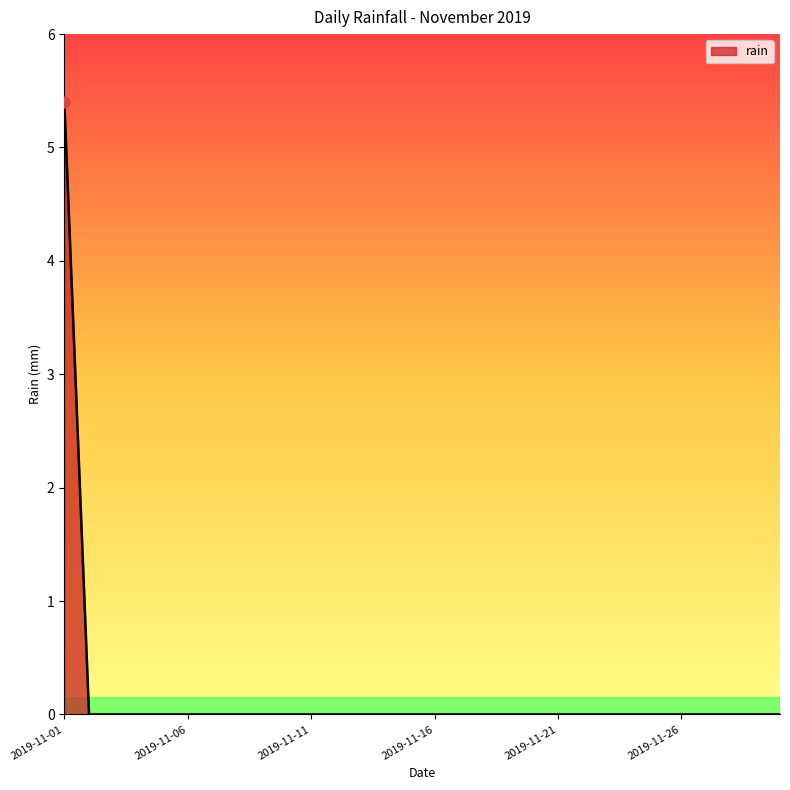

What is the difference between the maximum and minimum values?

5.4